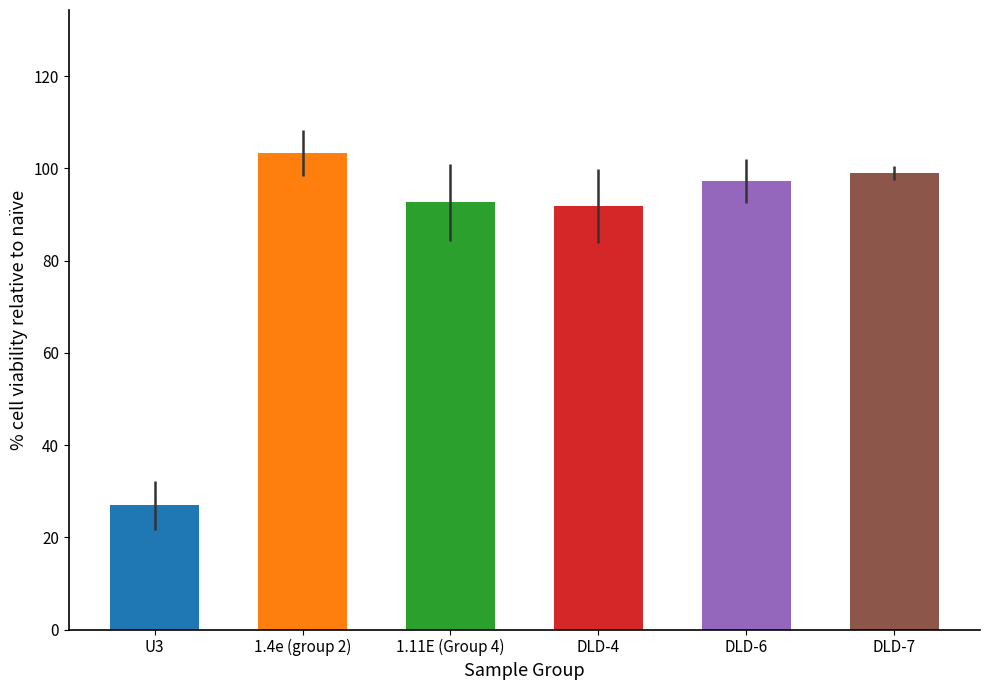

Reading left to right, what are all the values shown in this chart?

Average at 25nM: U3=26.9	1.4e (group 2)=103.3	1.11E (Group 4)=92.7	DLD-4=91.8	DLD-6=97.3	DLD-7=99.0
stdev at 25nM: U3=5.3	1.4e (group 2)=5.0	1.11E (Group 4)=8.3	DLD-4=8.0	DLD-6=4.8	DLD-7=1.6